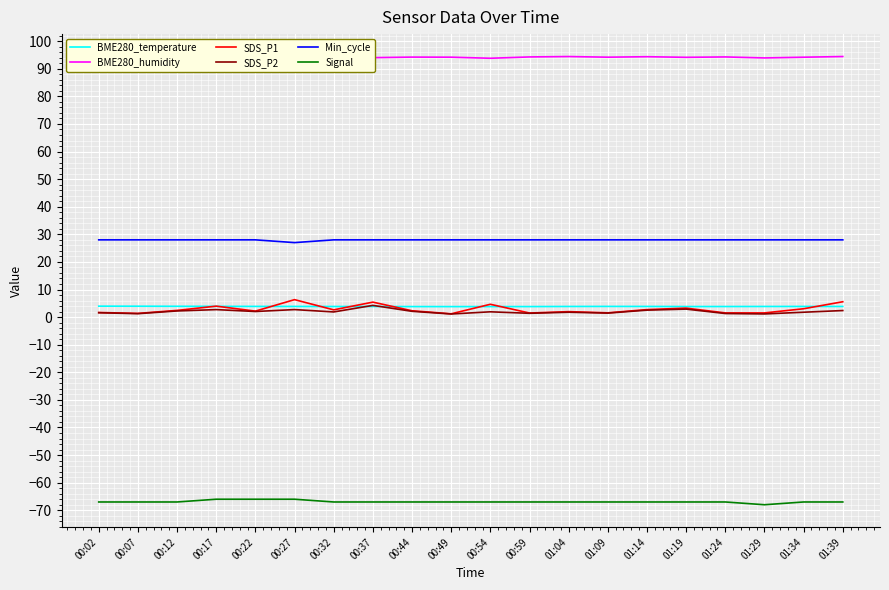

What is the lowest value of the SDS_P1 series?

1.2